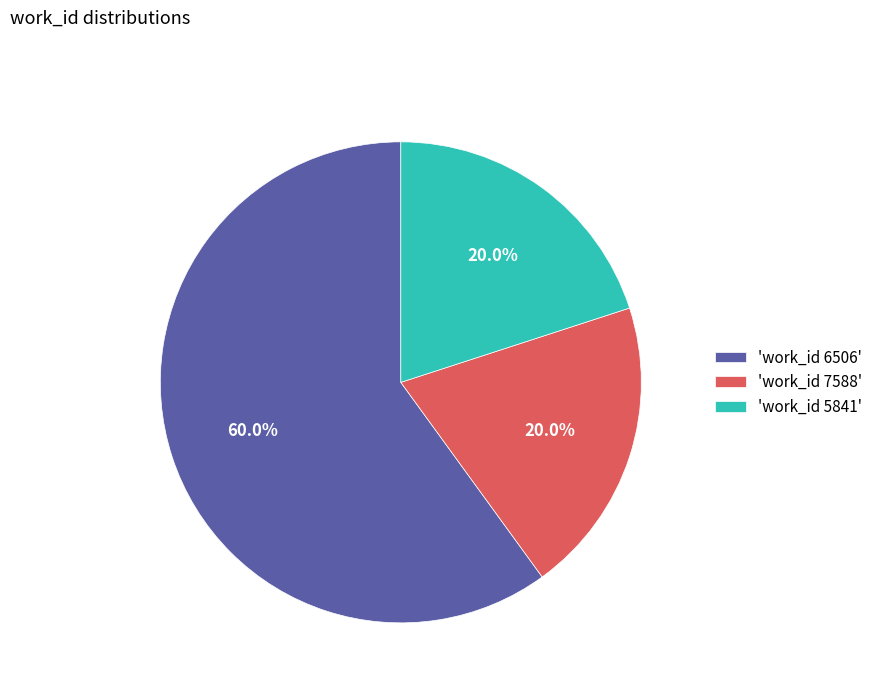

What is the ratio of the value at 'work_id 5841' to the value at 'work_id 6506'?

0.3